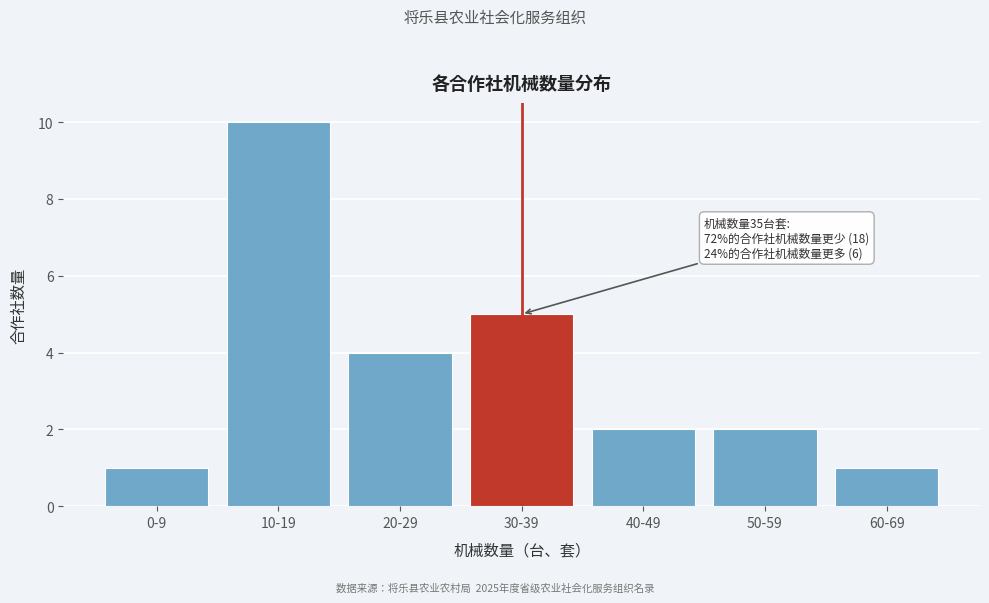

Reading right to left, extract all data points from this chart.

60-69=1	50-59=2	40-49=2	30-39=5	20-29=4	10-19=10	0-9=1